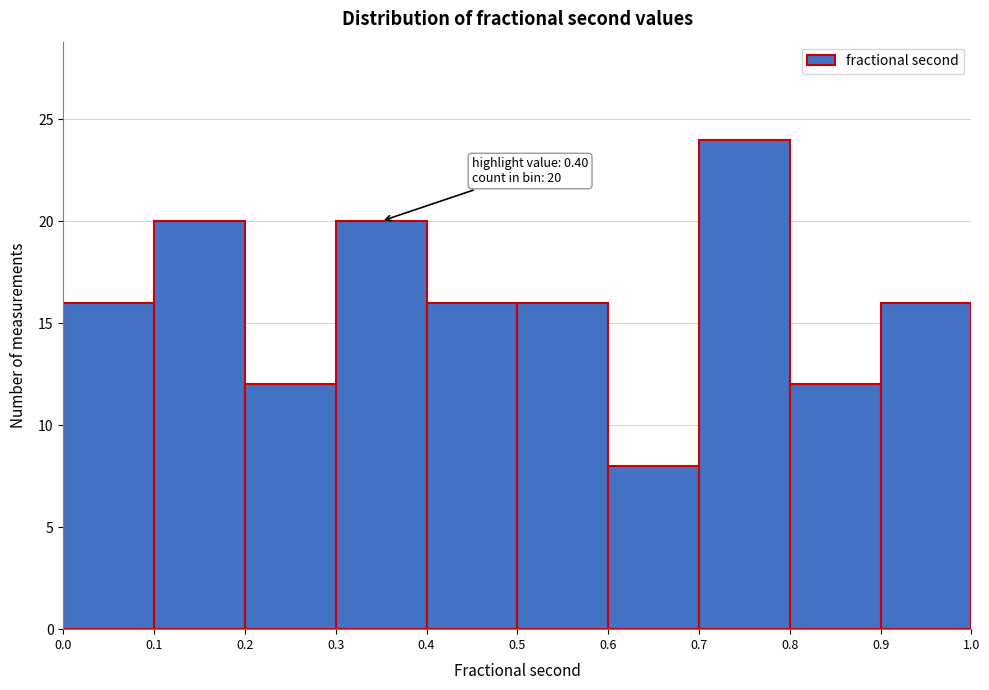

Over which range of the x-axis is the bar tallest?

0.7 to 0.8